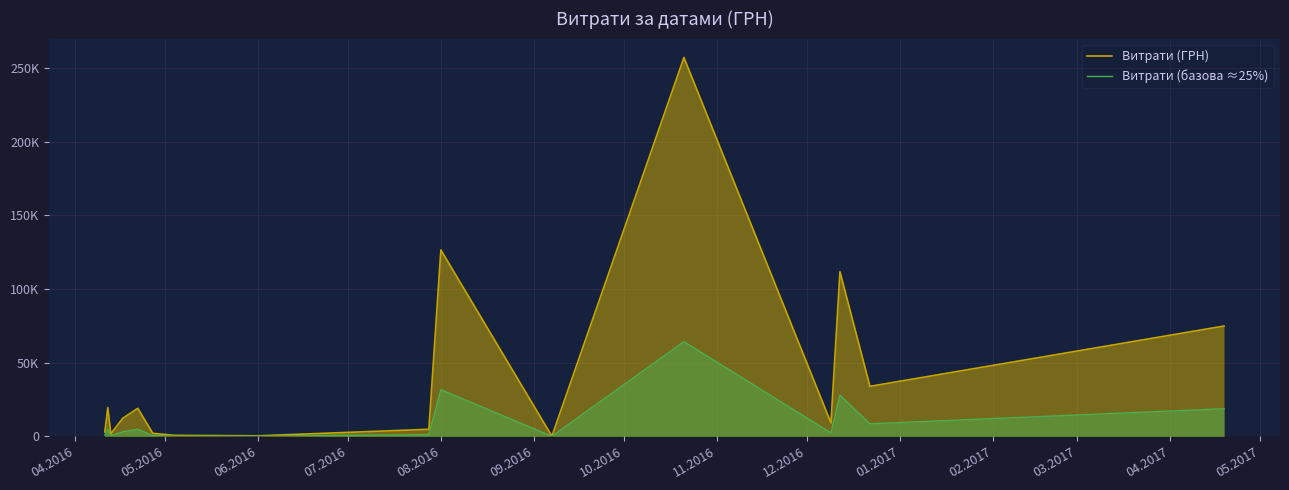

What are all the series names shown in the legend?

Витрати (ГРН), Витрати (базова ≈25%)